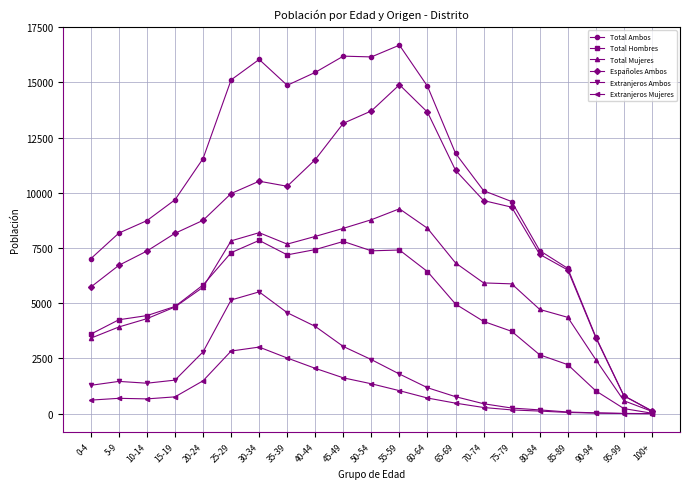

What position from the left is 60-64?

13